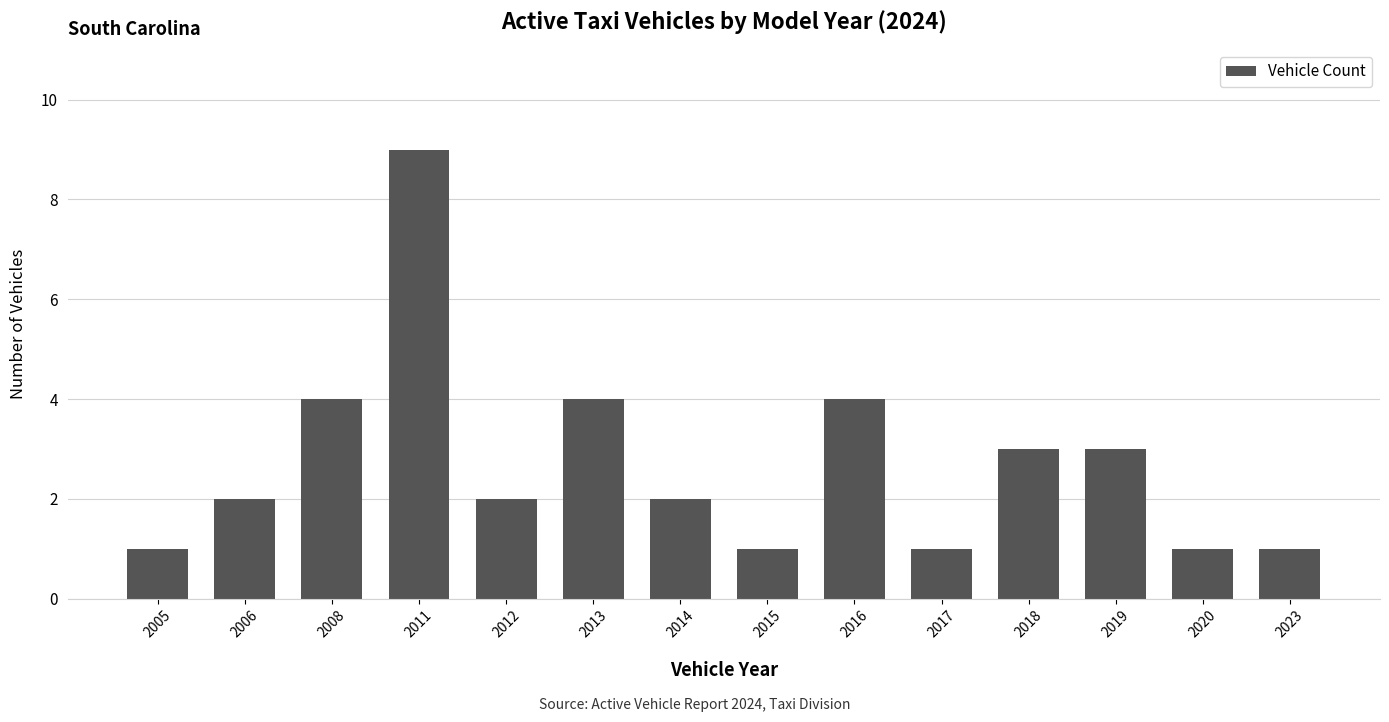

What is the value of the 6th bar from the left?

4